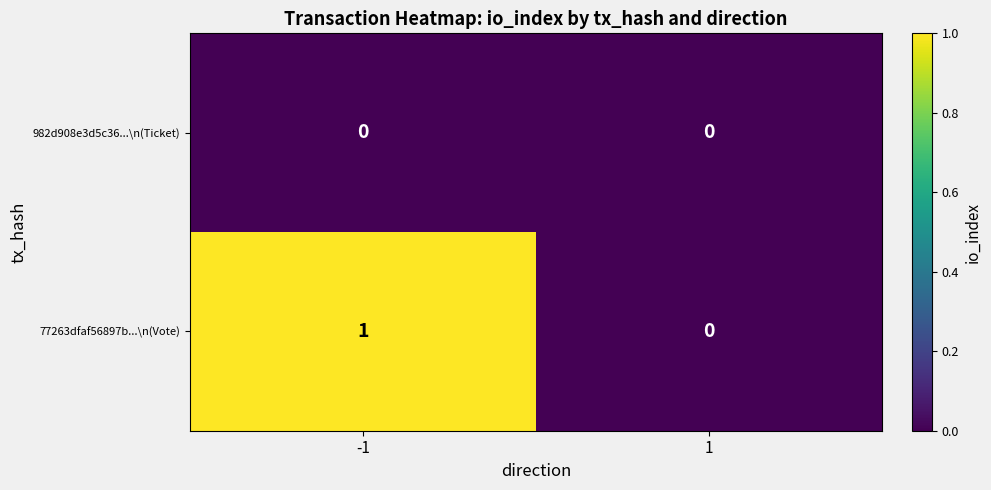

Which series has the largest total across all categories?

77263dfaf56897b...\n(Vote)